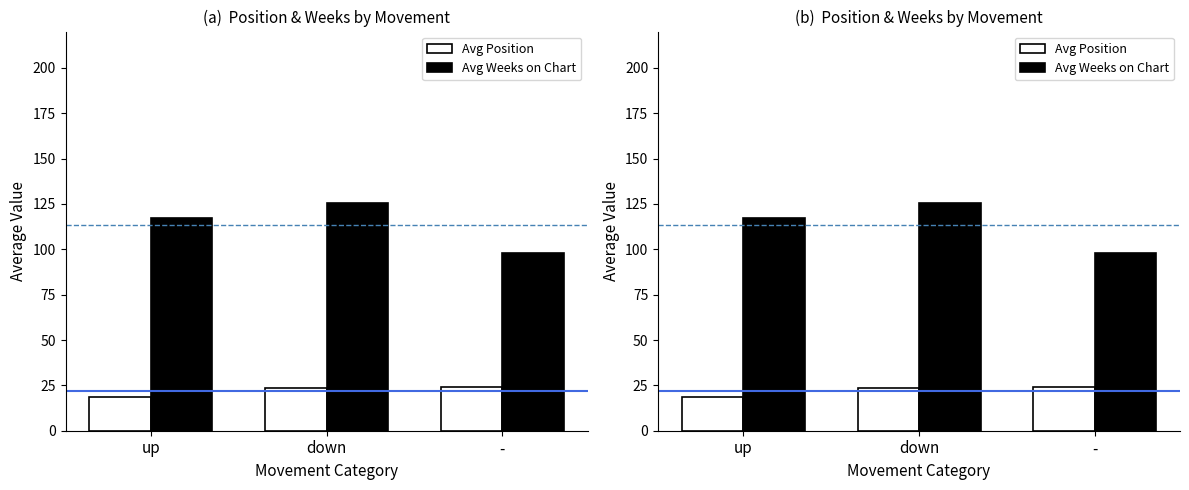

Which series changed the most between down and -?

Avg Weeks on Chart